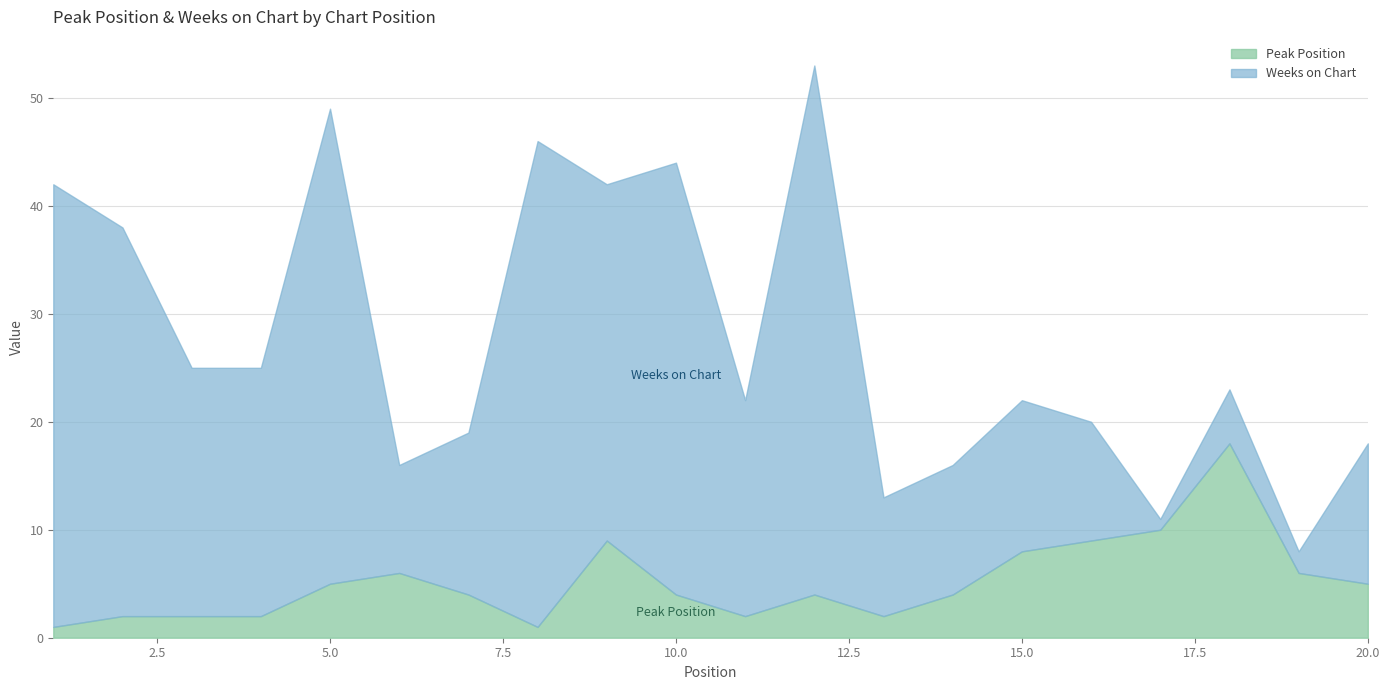

Reading left to right, transcribe all the data shown in this chart.

Peak Position: 1	2	2	2	5	6	4	1	9	4	2	4	2	4	8	9	10	18	6	5
Weeks on Chart: 41	36	23	23	44	10	15	45	33	40	20	49	11	12	14	11	1	5	2	13